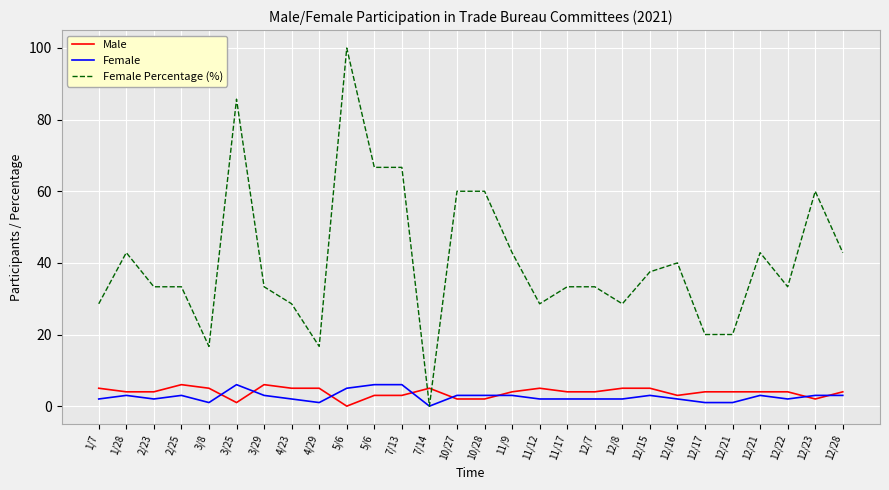

Between which two adjacent categories do Female Percentage (%) and Male first intersect?

7/13 and 7/14